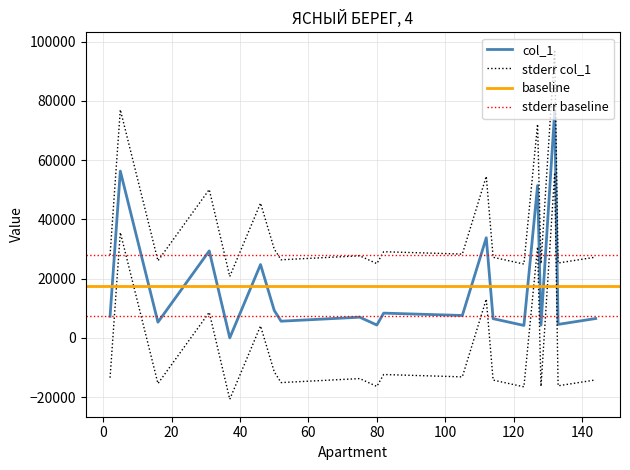

Does the chart have visible grid lines?

Yes